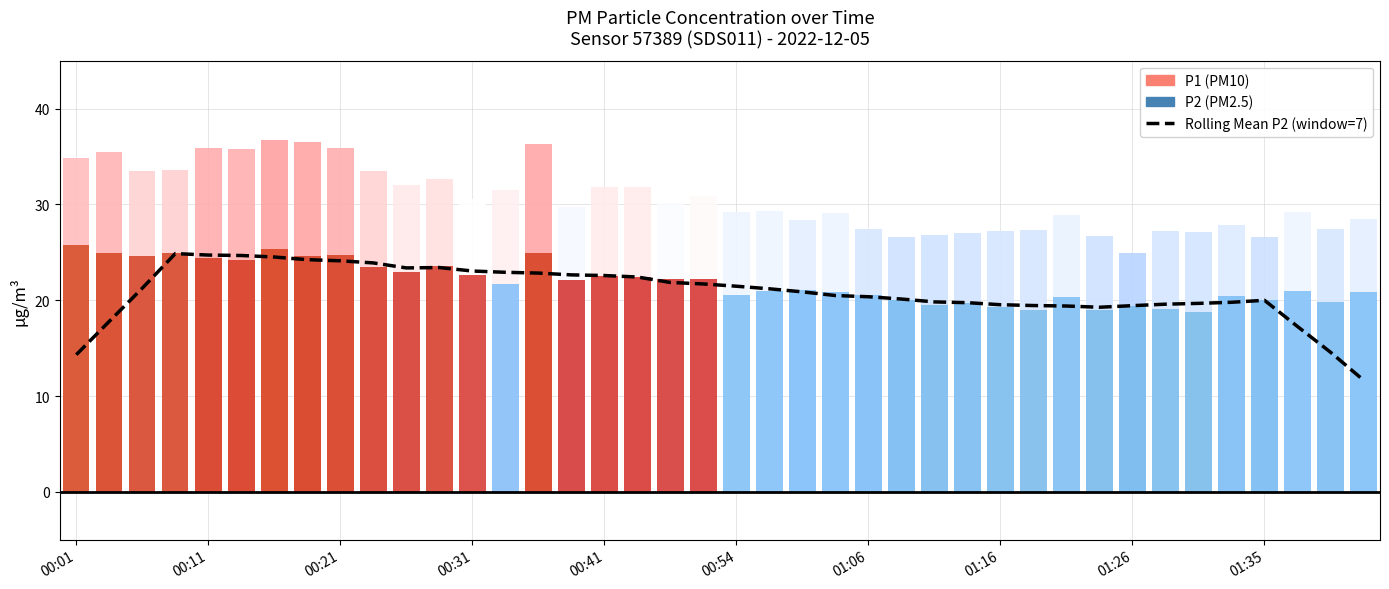

Between 34 and 30, which is larger?

34